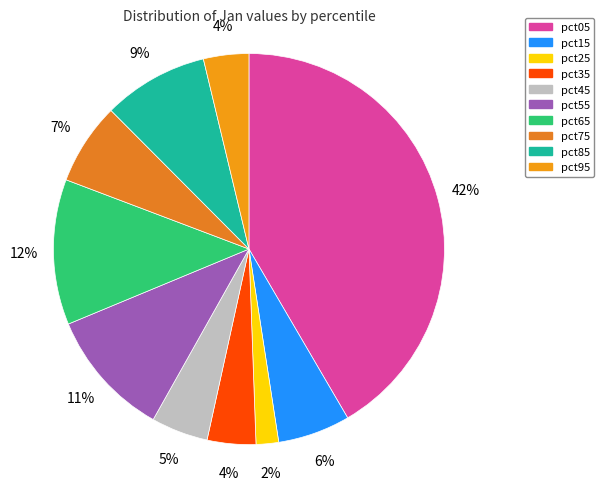

What is the total percentage of pct15 and pct85?

14.7%